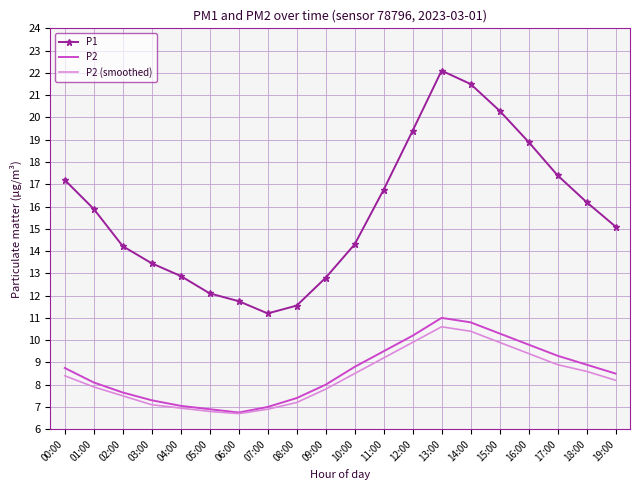

Rank the series at 10:00 from highest to lowest value.

P1, P2, P2 (smoothed)